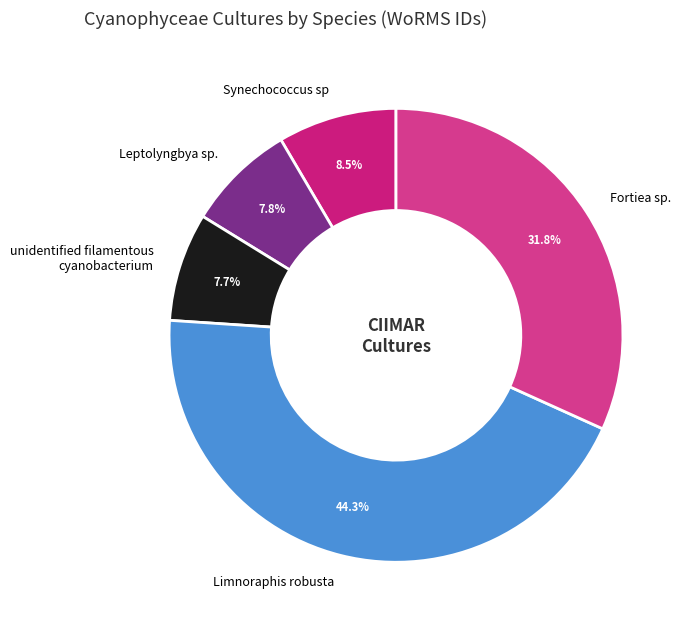

Do unidentified filamentous cyanobacterium and Limnoraphis robusta together represent more than half of the pie?

Yes